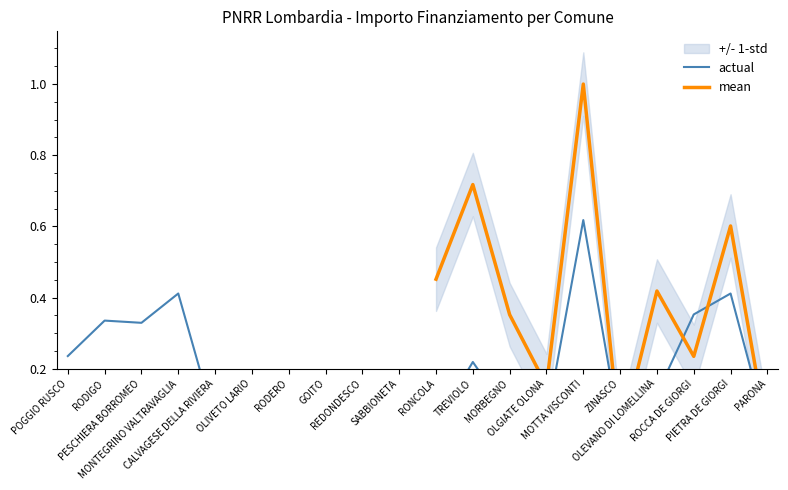

The value at OLIVETO LARIO is 0.0. True or false?

False